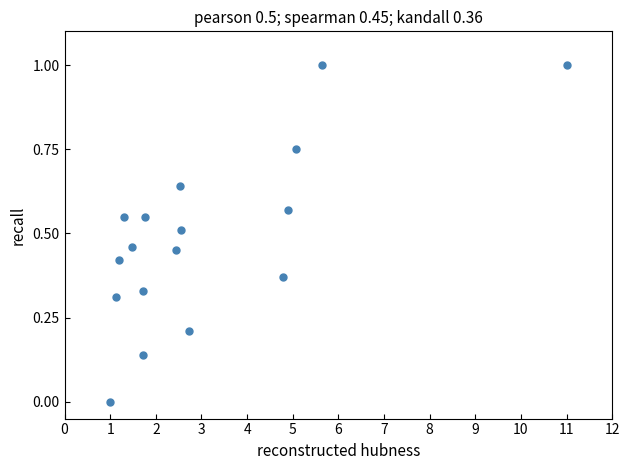

What is the range of X values (max minus min)?

10.0